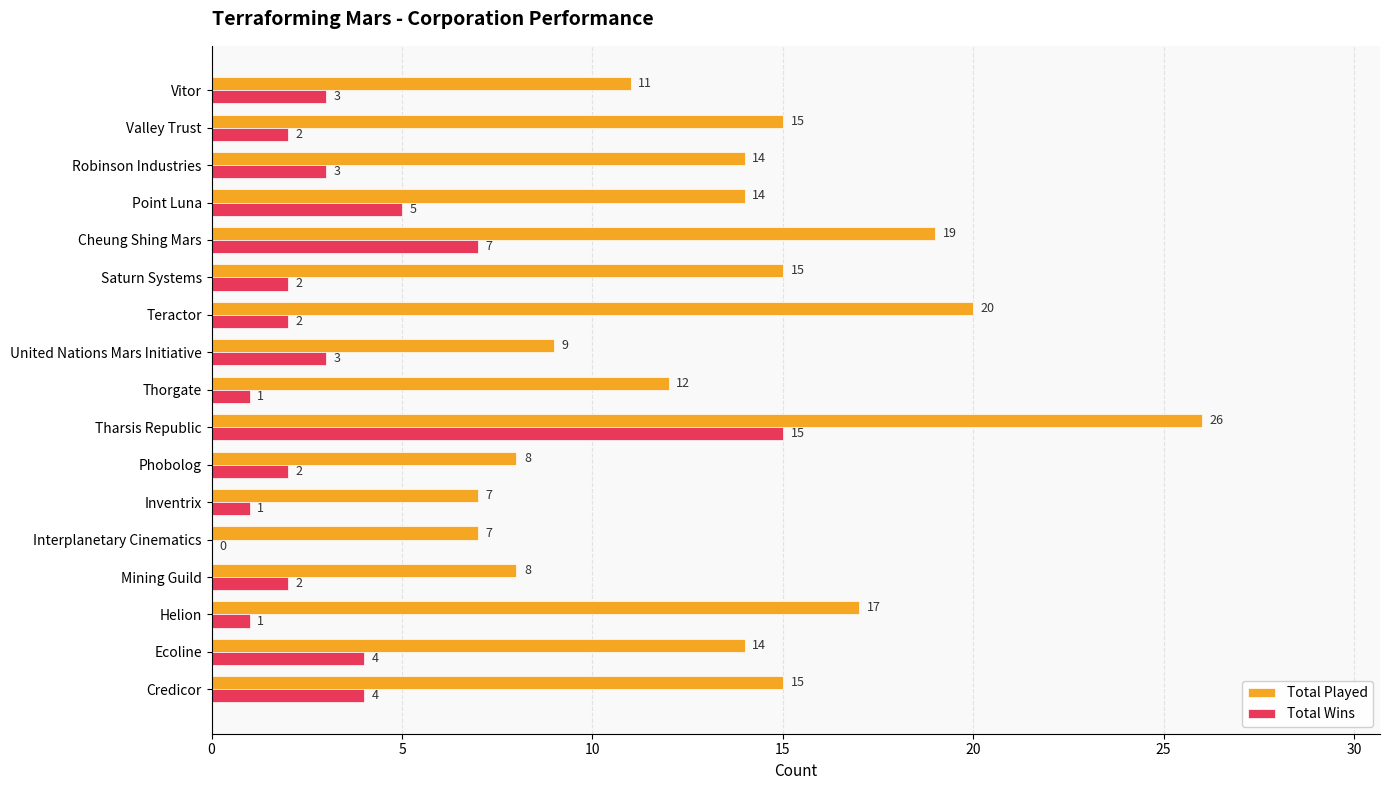

Is it true that Total Wins equals 1 at Saturn Systems?

False